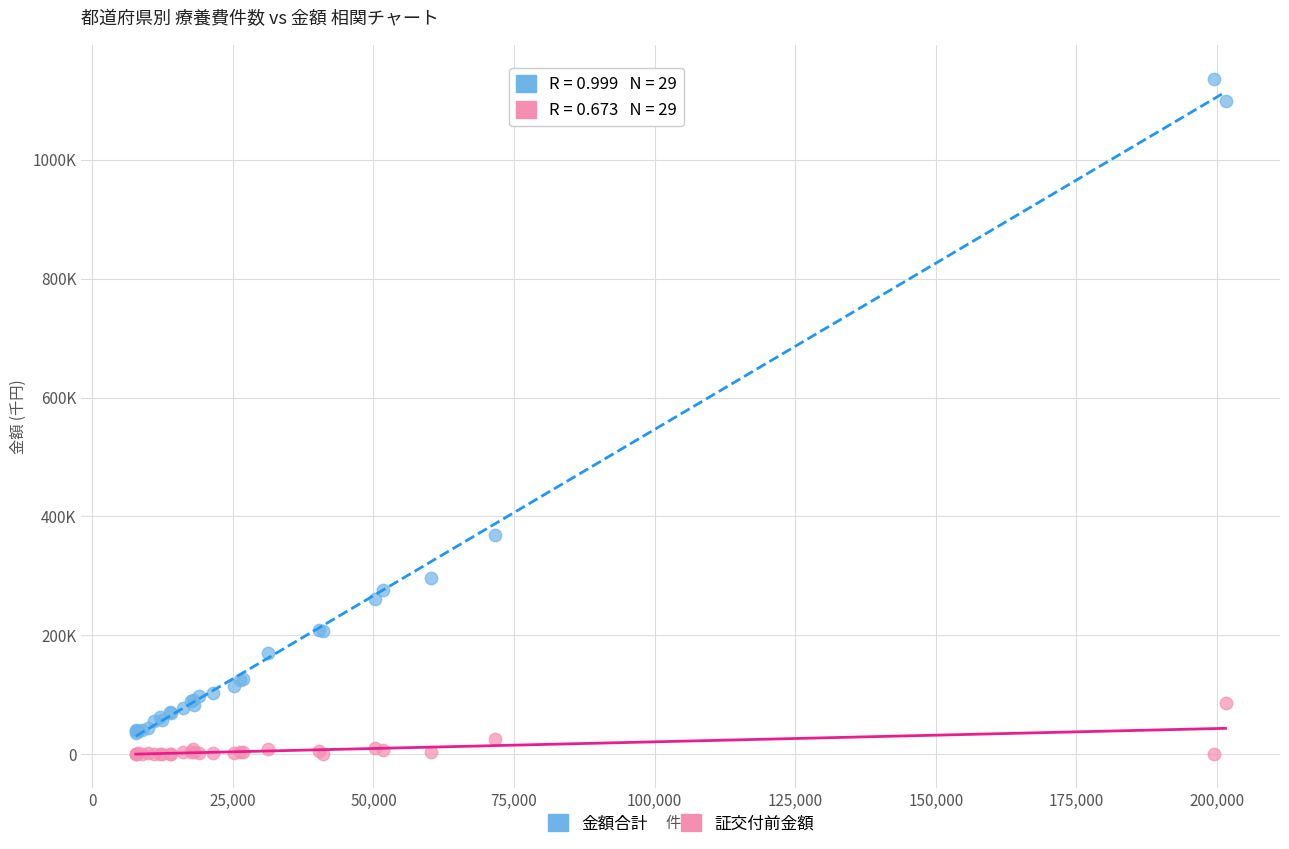

Which series contains the highest Y value?

金額合計